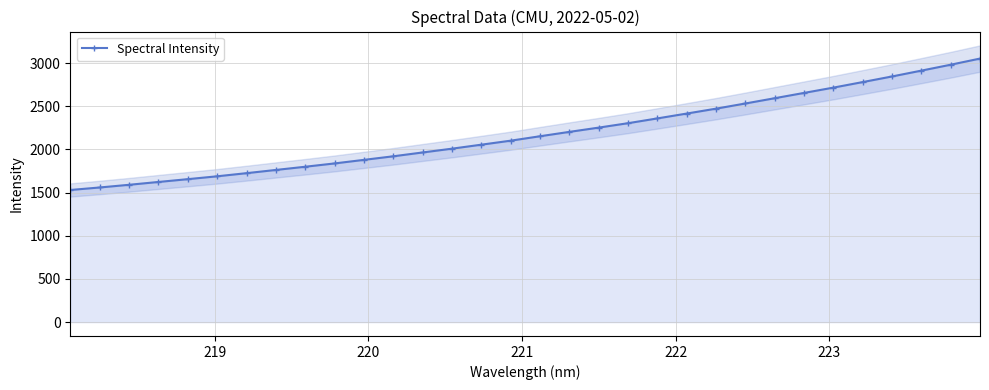

How many values in the Spectral Intensity series exceed 2153?

16